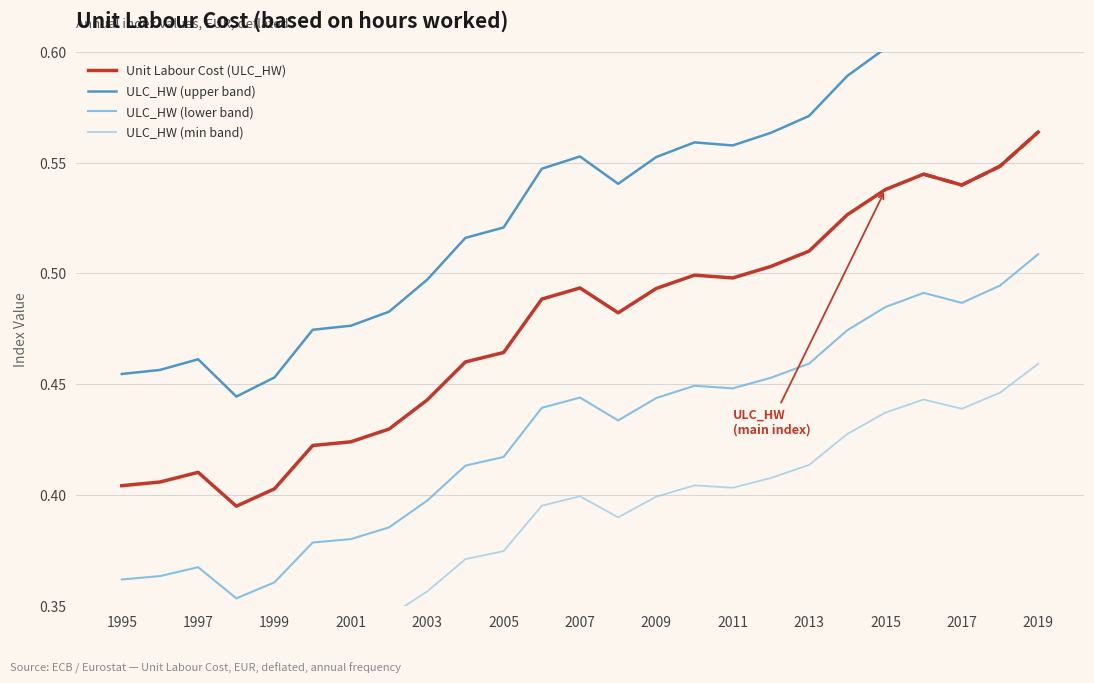

What position from the right is 13?

12